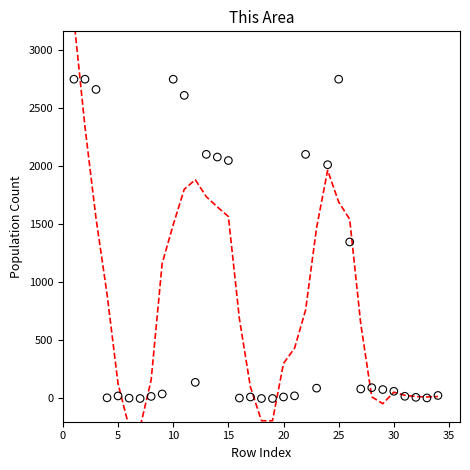

What is the range of X values (max minus min)?

33